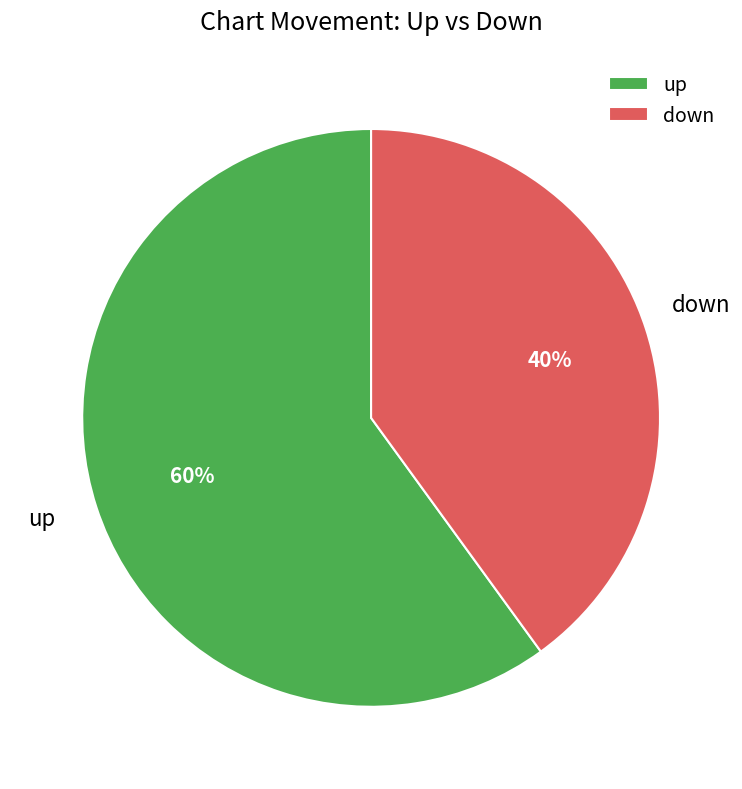

How many slices are in this pie chart?

2